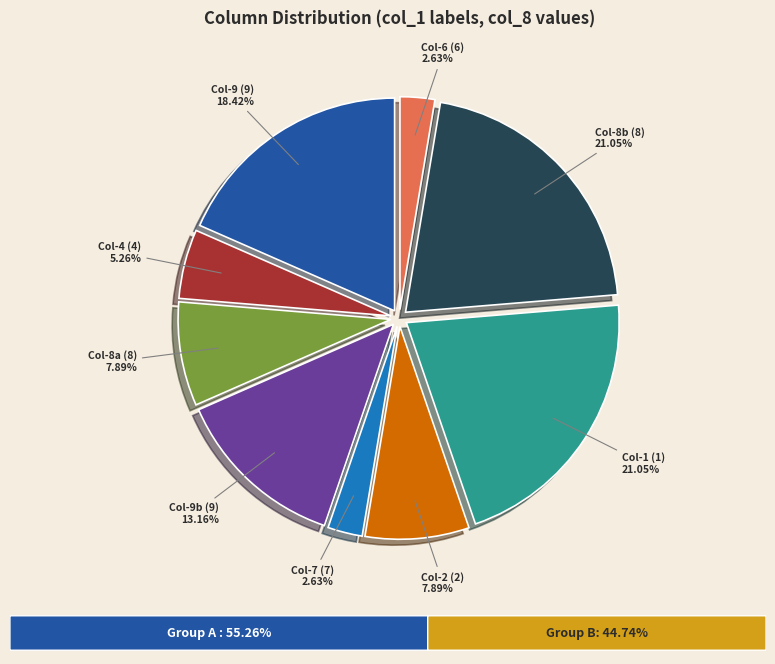

Does any single category account for the majority?

No